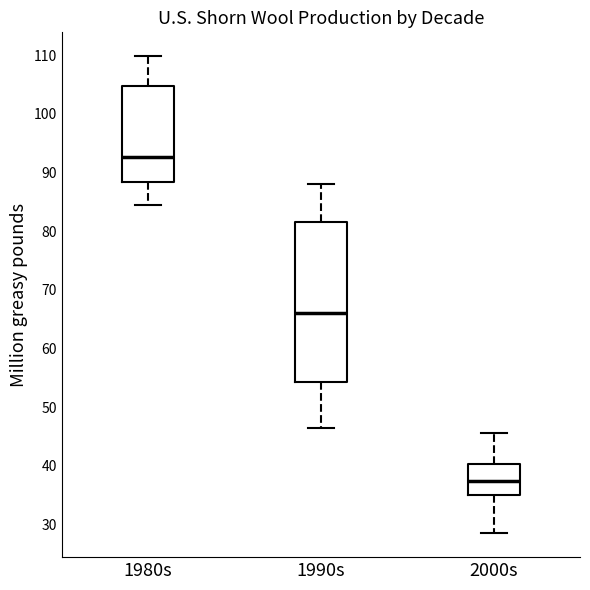

Comparing the boxes themselves (not the whiskers), which one is the tallest?

1990s